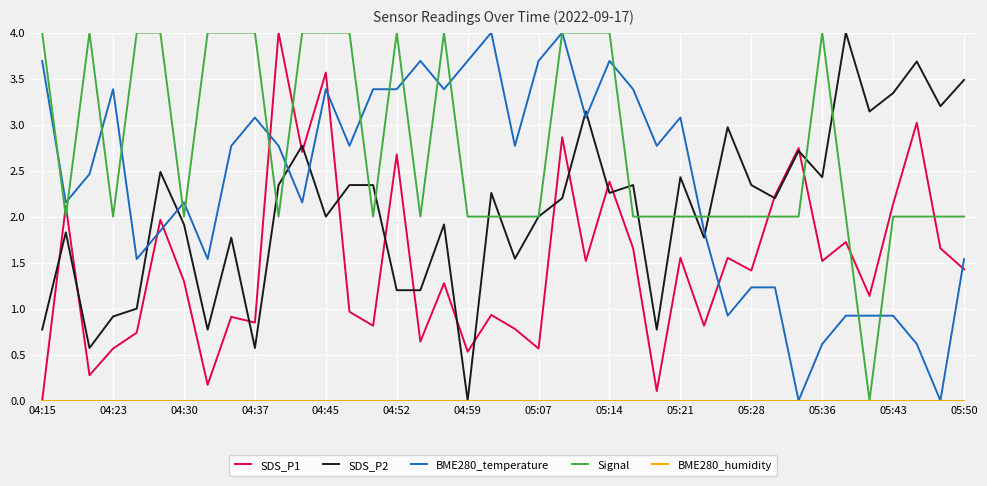

What is the greatest value displayed?

4.0